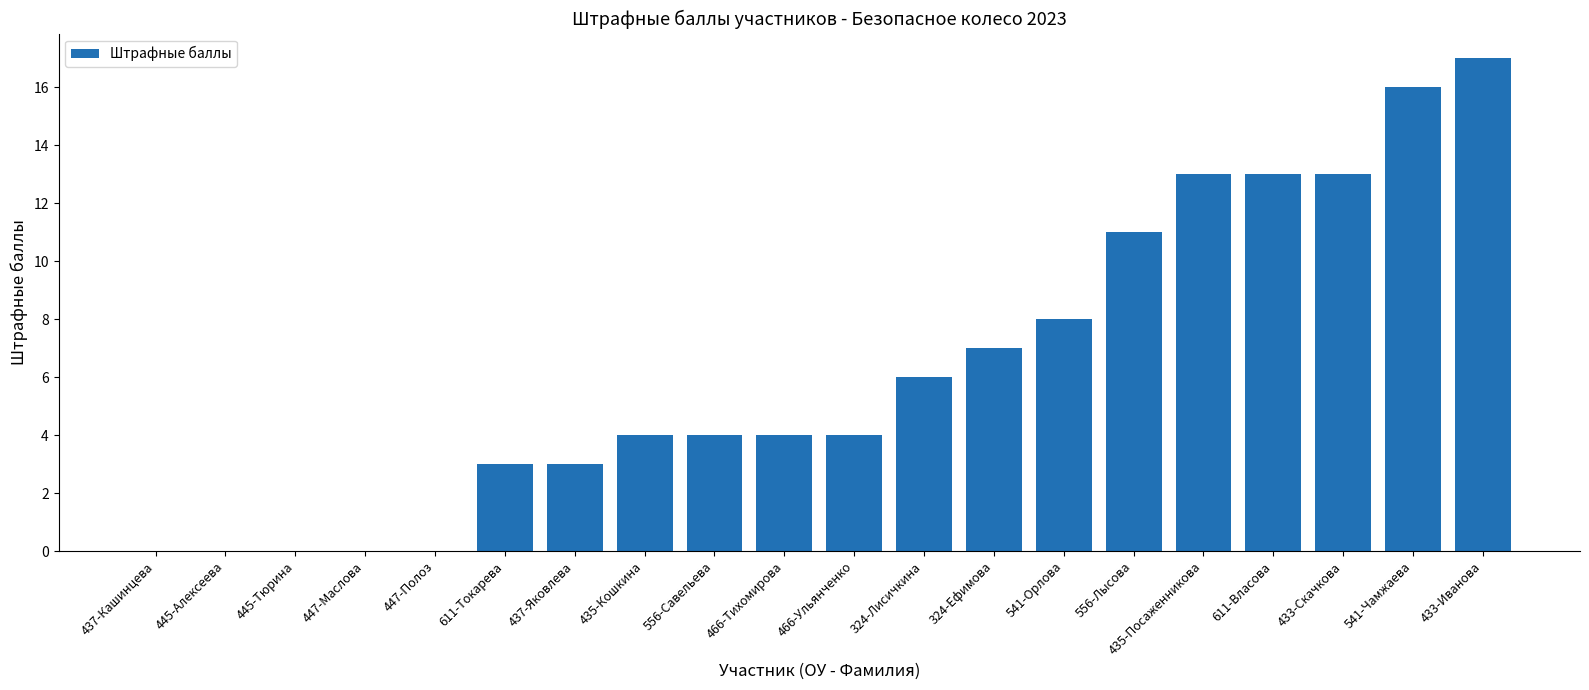

Which has a higher value, 435-Кошкина or 541-Орлова?

541-Орлова